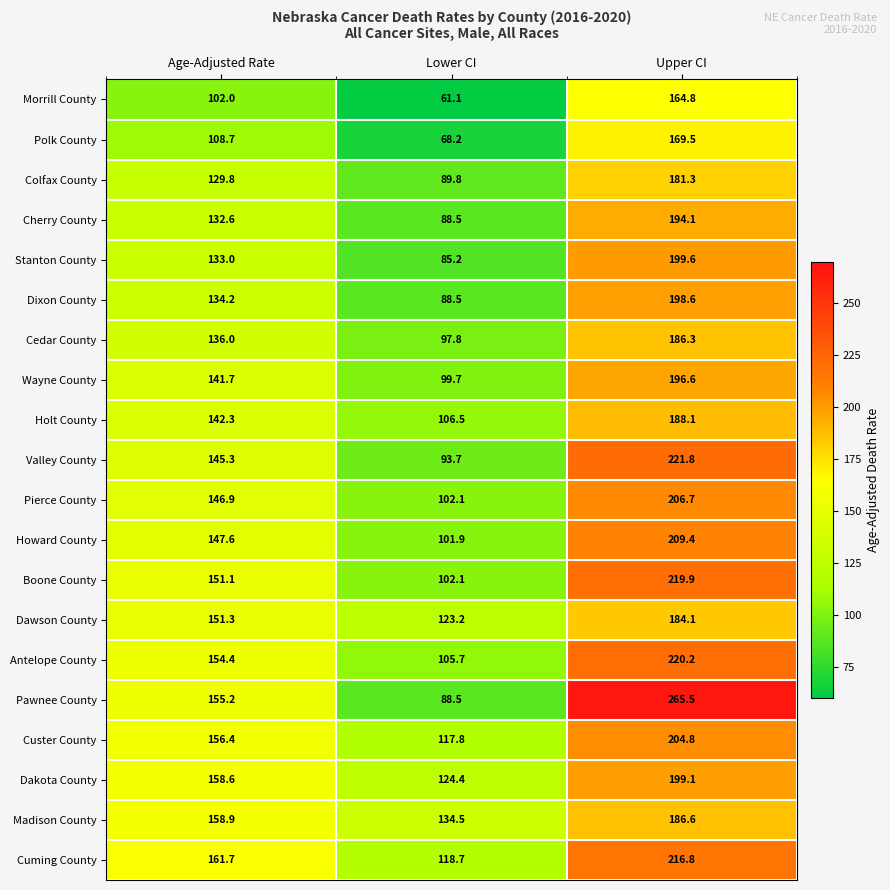

True or false: Howard County has a value of 67.2 at Lower CI.

False